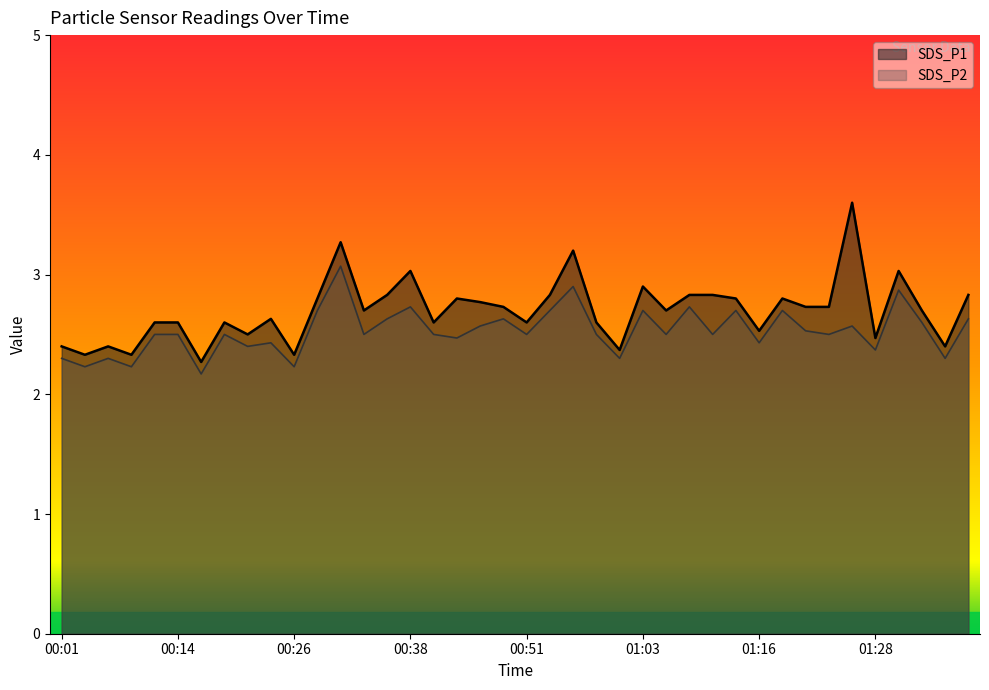

What is the spread (max minus min) of values at 00:36?

0.2